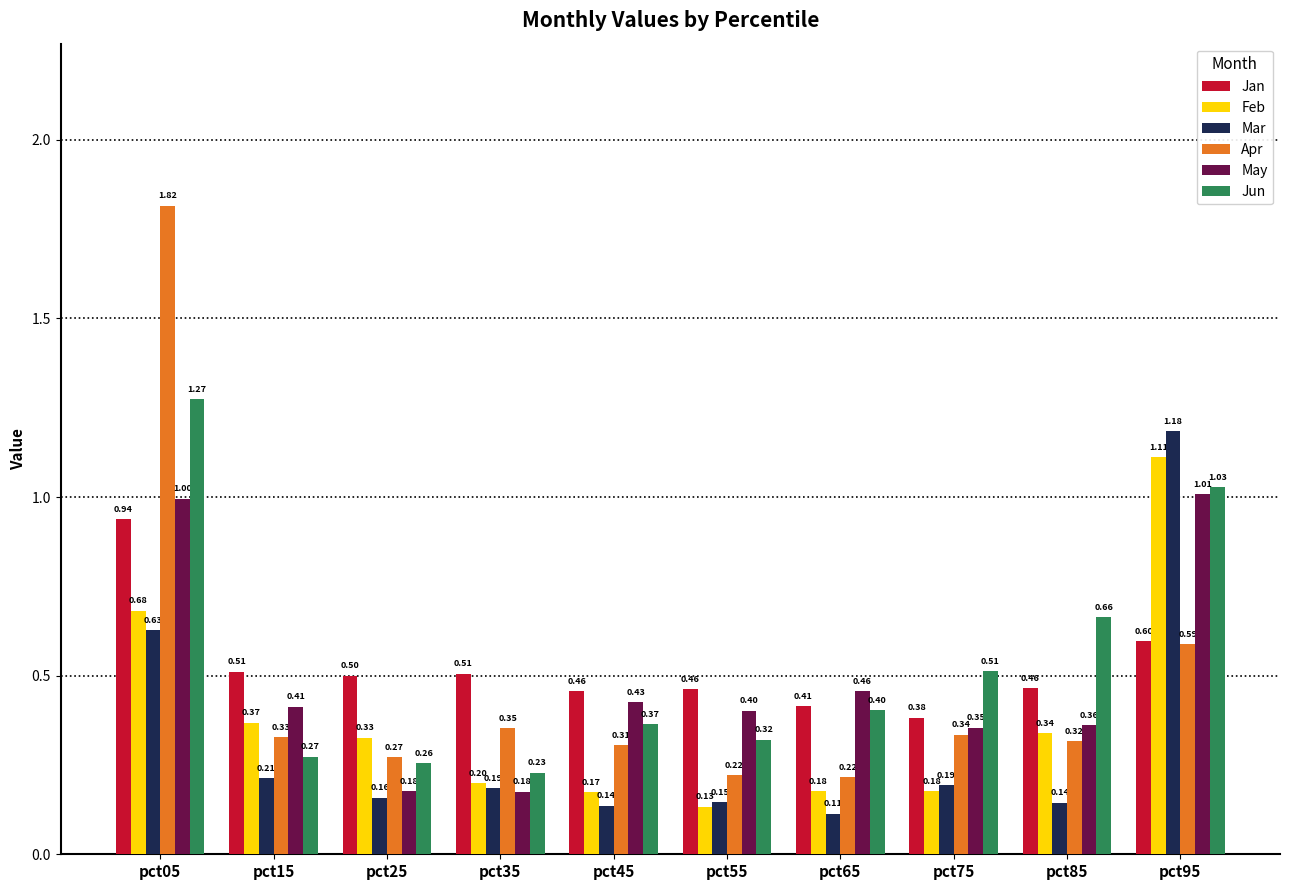

Which series has the widest spread of values?

Apr